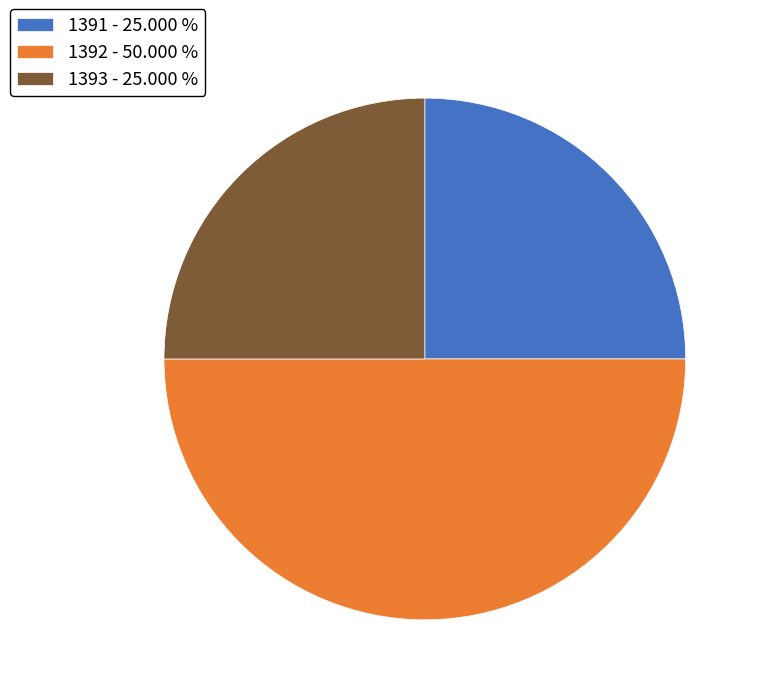

Count the number of slices in the pie.

3